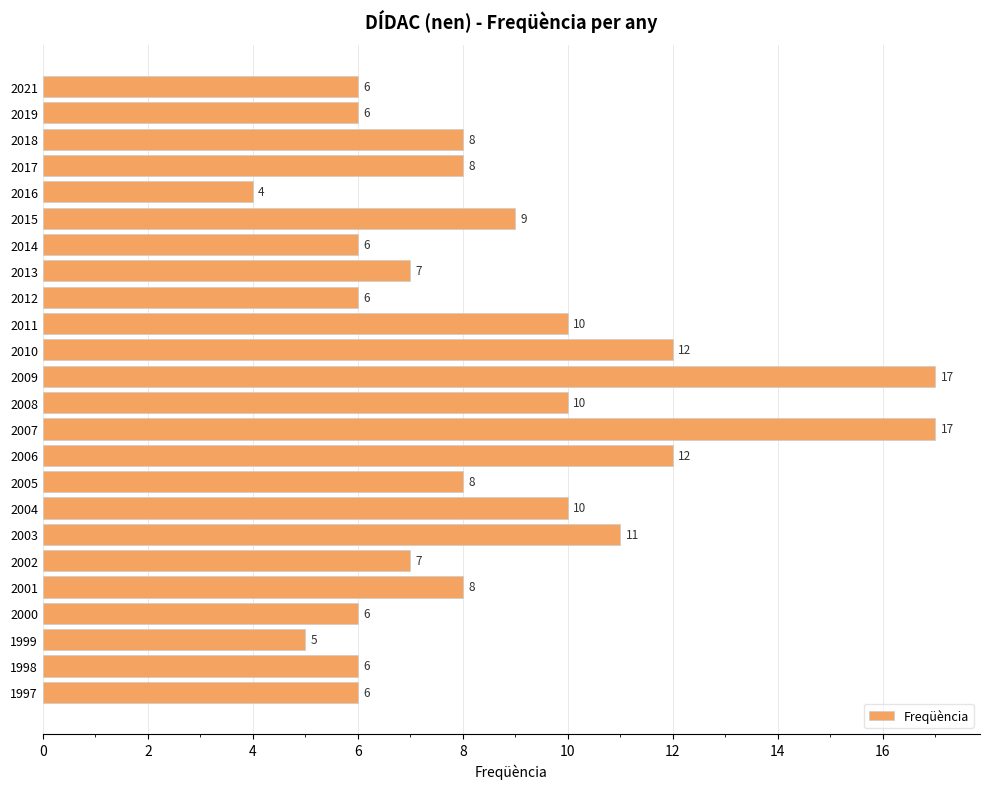

Reading top to bottom, extract all data points from this chart.

2021=6	2019=6	2018=8	2017=8	2016=4	2015=9	2014=6	2013=7	2012=6	2011=10	2010=12	2009=17	2008=10	2007=17	2006=12	2005=8	2004=10	2003=11	2002=7	2001=8	2000=6	1999=5	1998=6	1997=6